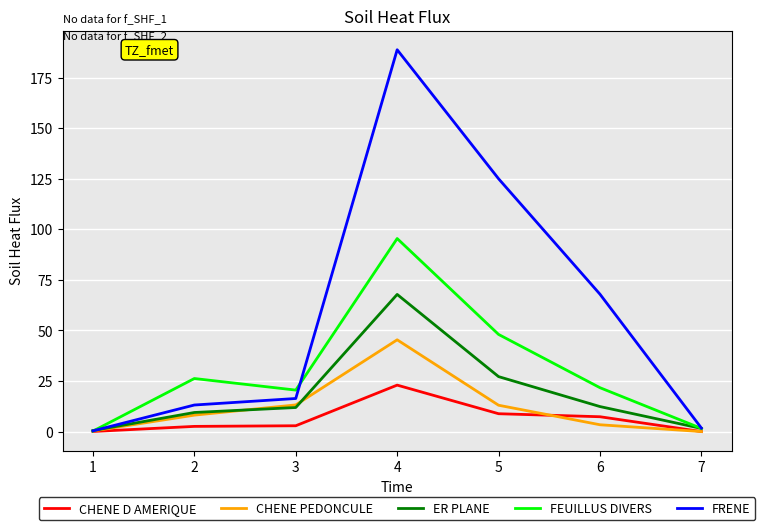

At how many categories does at least one series exceed 172?

1